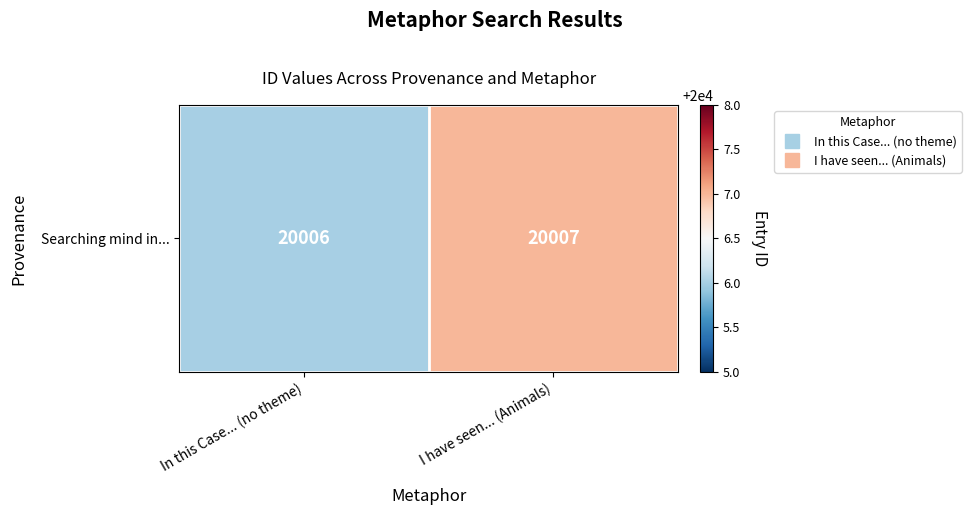

What is the change in value from In this Case... (no theme) to I have seen... (Animals)?

+1